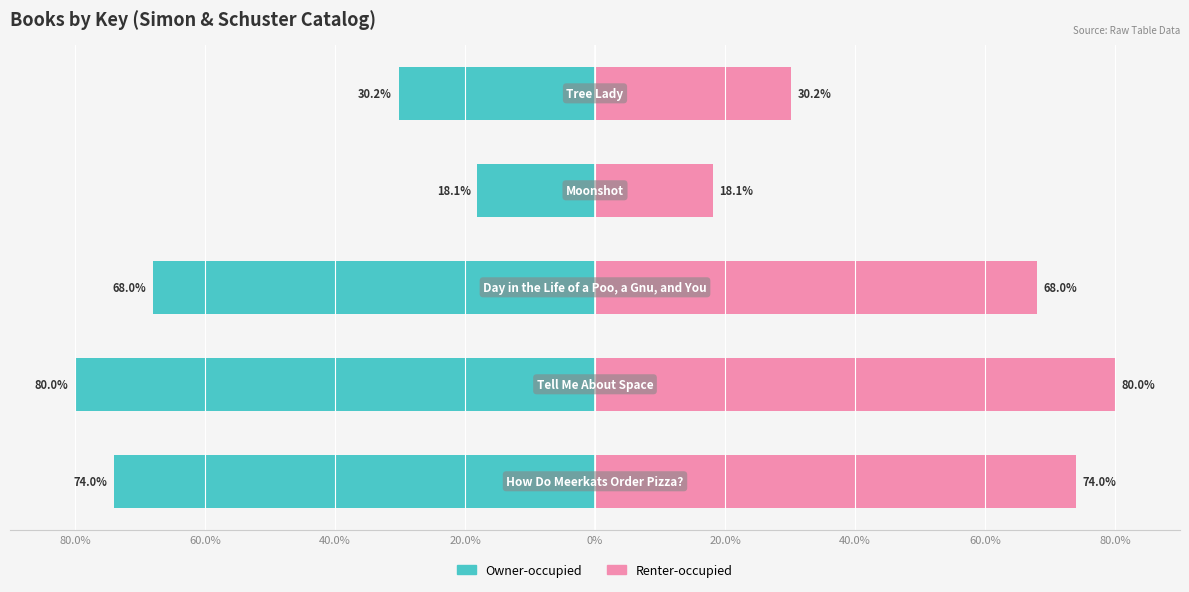

How many values in the Owner-occupied series exceed -68?

2